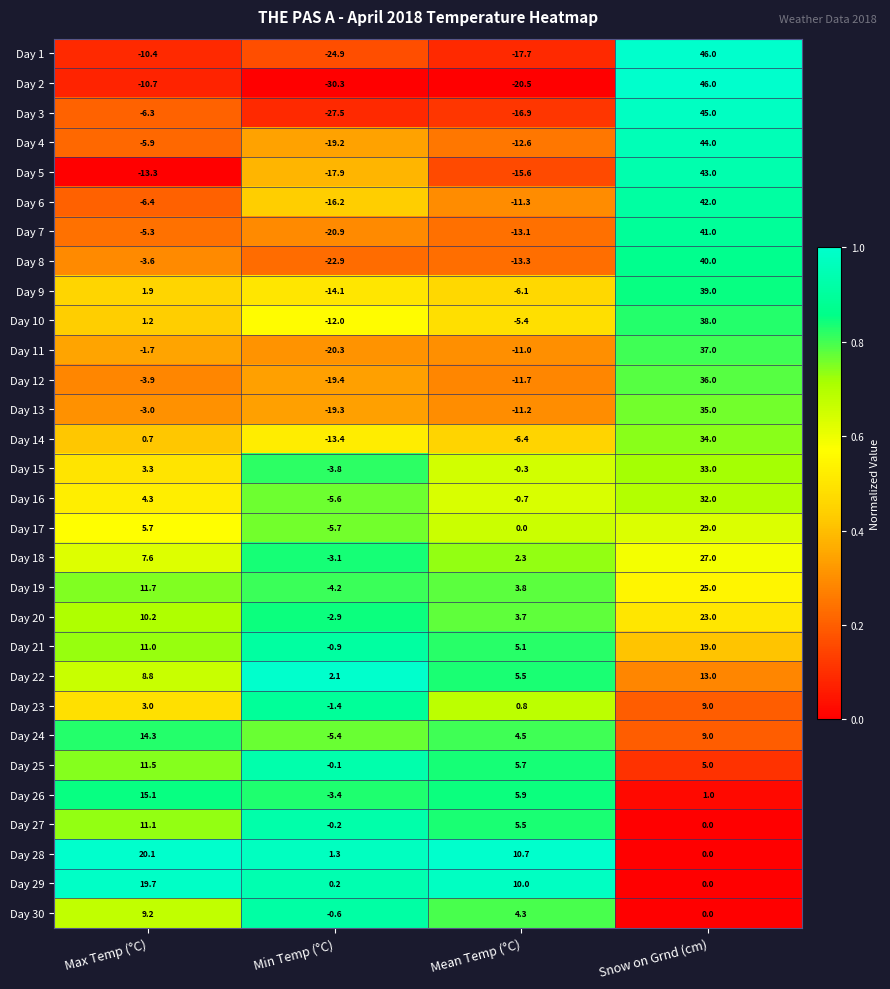

Which series has the largest range (max minus min)?

Day 2